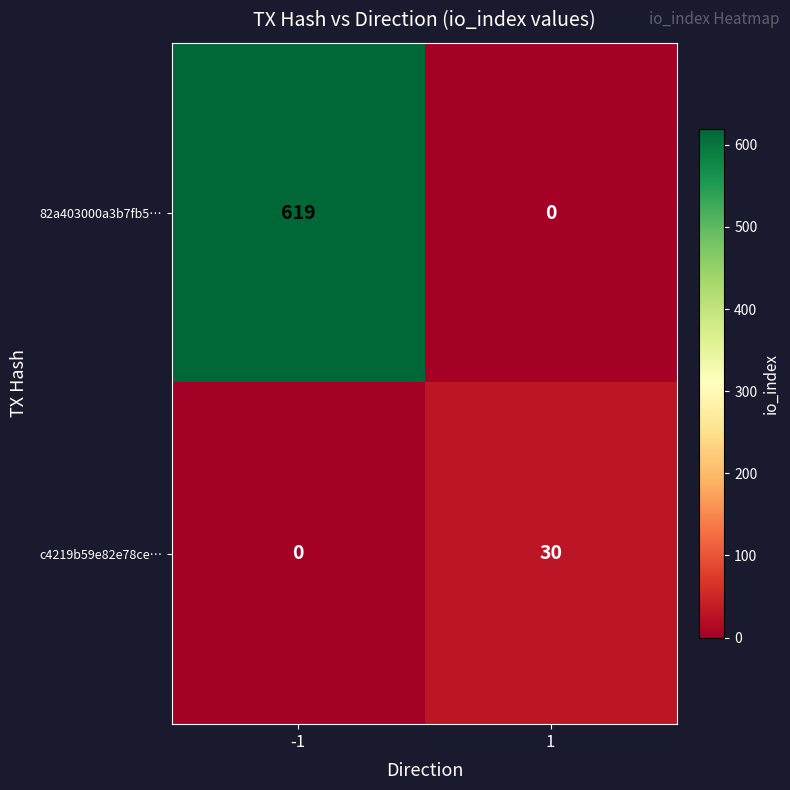

What is the maximum value for 82a403000a3b7fb5…?

619